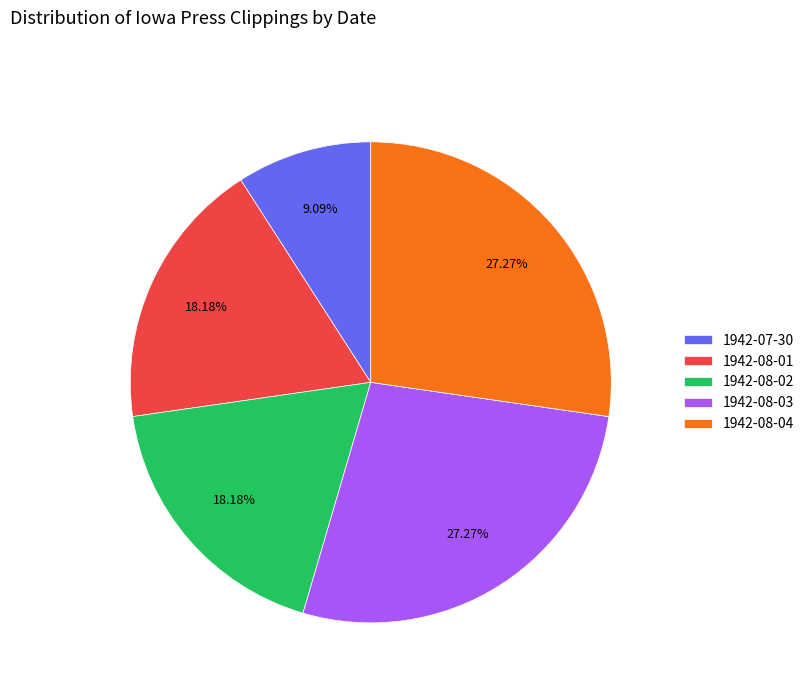

Between 1942-08-02 and 1942-08-04, which is larger?

1942-08-04